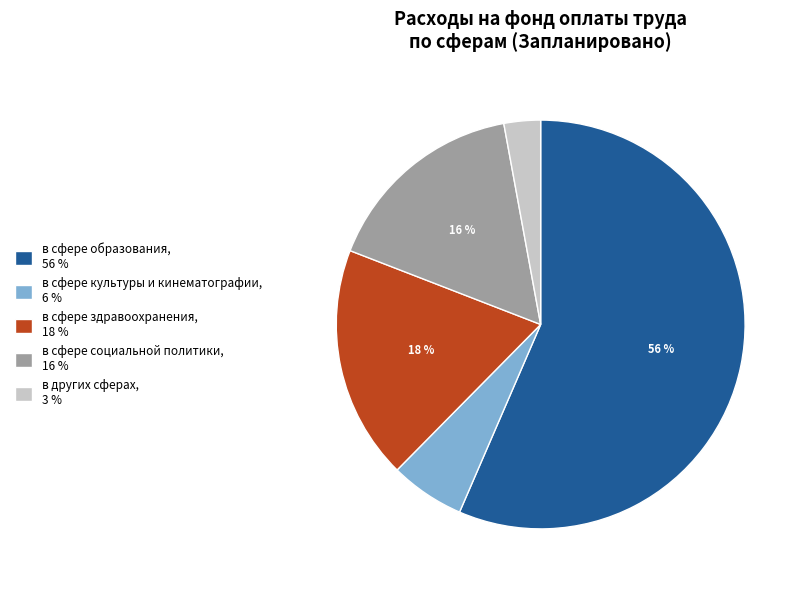

Is there a majority slice in this chart?

Yes